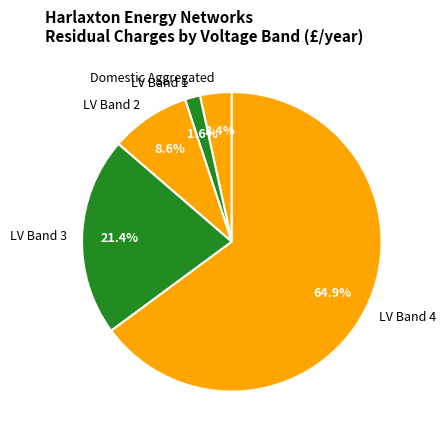

How many slices are in this pie chart?

5